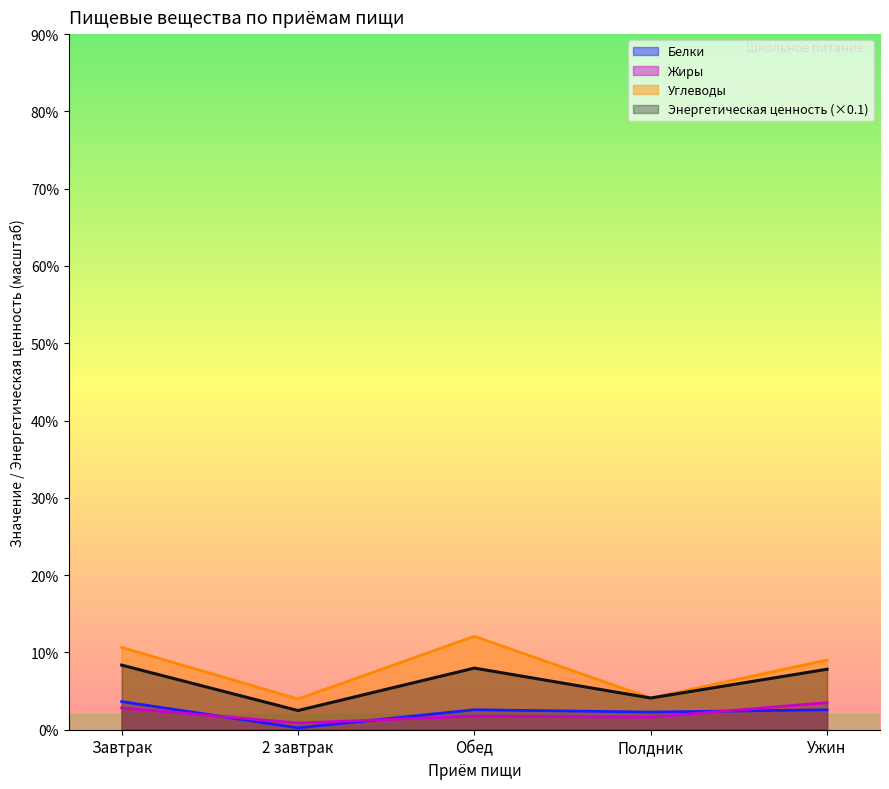

Count the number of categories in the chart.

5